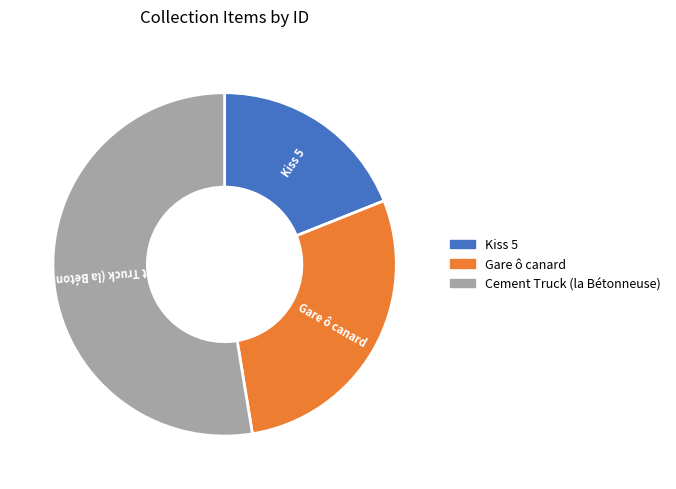

Which category has the biggest portion of the pie?

Cement Truck (la Bétonneuse)